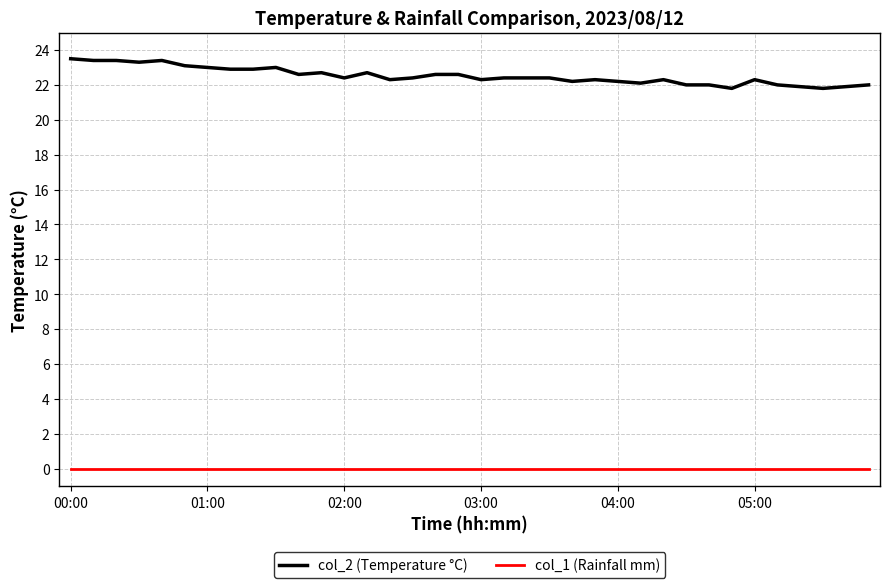

Rank the series by their maximum value, from highest to lowest.

col_2 (Temperature °C), col_1 (Rainfall mm)